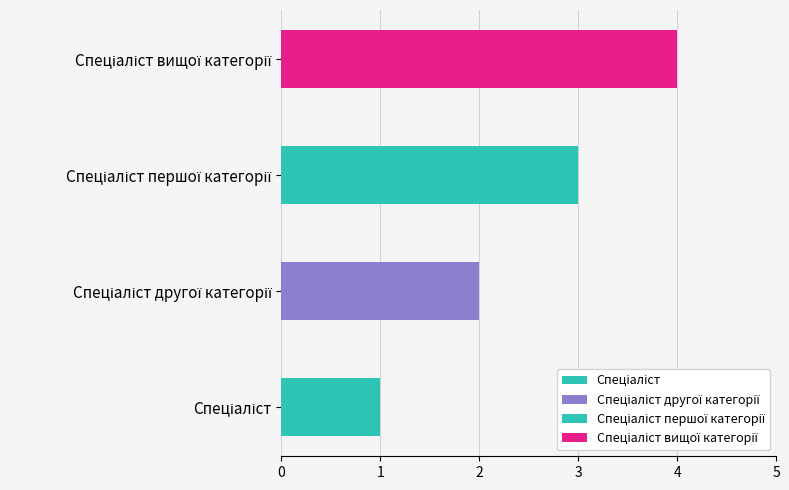

Reading left to right, transcribe all the data shown in this chart.

1	2	3	4